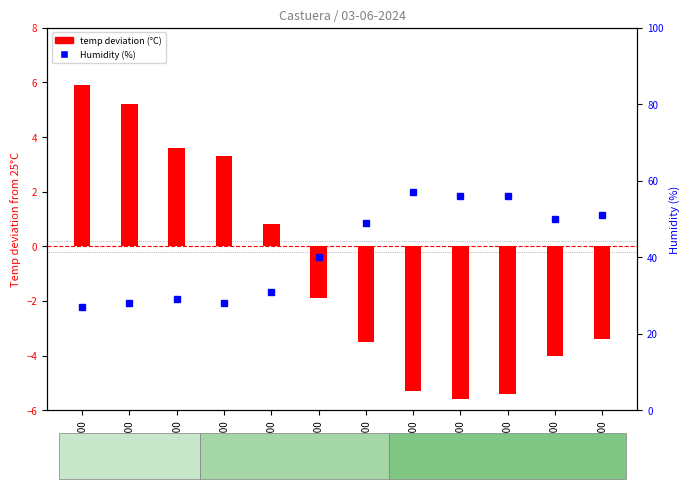

Rank the series by their average value, from lowest to highest.

temp deviation (C), Humidity (%)